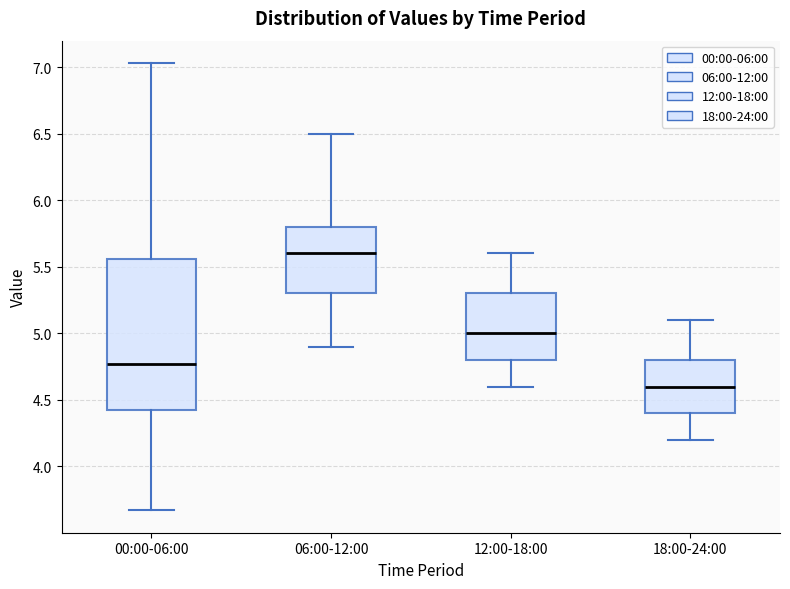

Reading left to right, transcribe this box plot: for each box, give where its median line is, the range the box spans, and where its two whiskers end, as read against the y-axis. The values are not printed on the chart, so give them approximately, as read against the axis.

00:00-06:00: median 4.75, box 4.40 to 5.55, whiskers 3.65 to 7.05
06:00-12:00: median 5.60, box 5.30 to 5.80, whiskers 4.90 to 6.50
12:00-18:00: median 5.00, box 4.80 to 5.30, whiskers 4.60 to 5.60
18:00-24:00: median 4.60, box 4.40 to 4.80, whiskers 4.20 to 5.10